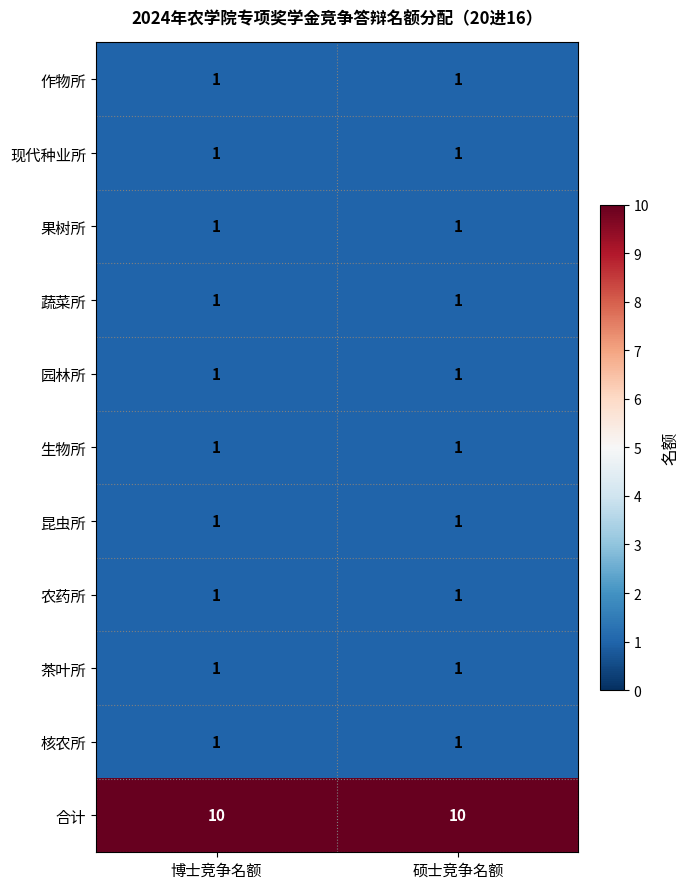

Reading left to right, what are all the values shown in this chart?

作物所: 1	1
现代种业所: 1	1
果树所: 1	1
蔬菜所: 1	1
园林所: 1	1
生物所: 1	1
昆虫所: 1	1
农药所: 1	1
茶叶所: 1	1
核农所: 1	1
合计: 10	10